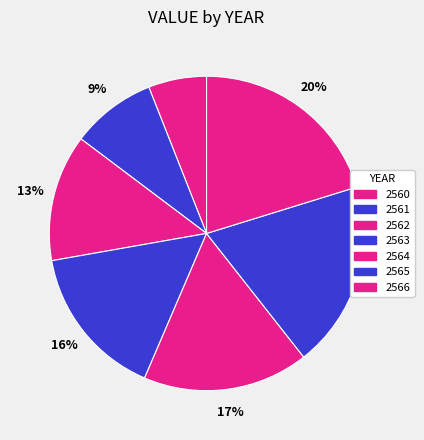

Is it true that 2561 is 9% of the pie?

True